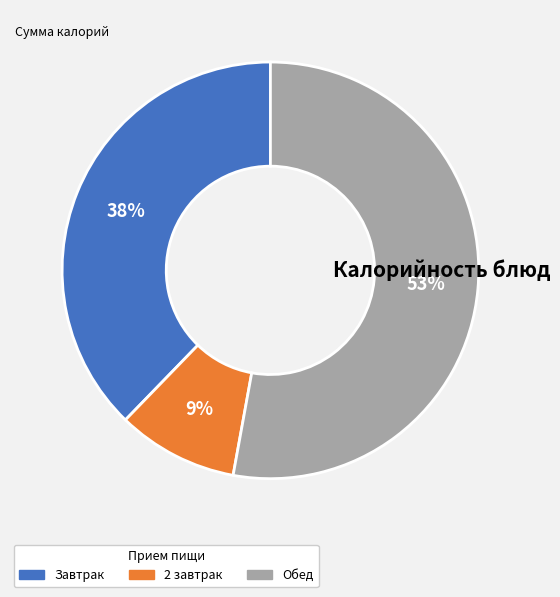

Does any single category account for the majority?

Yes